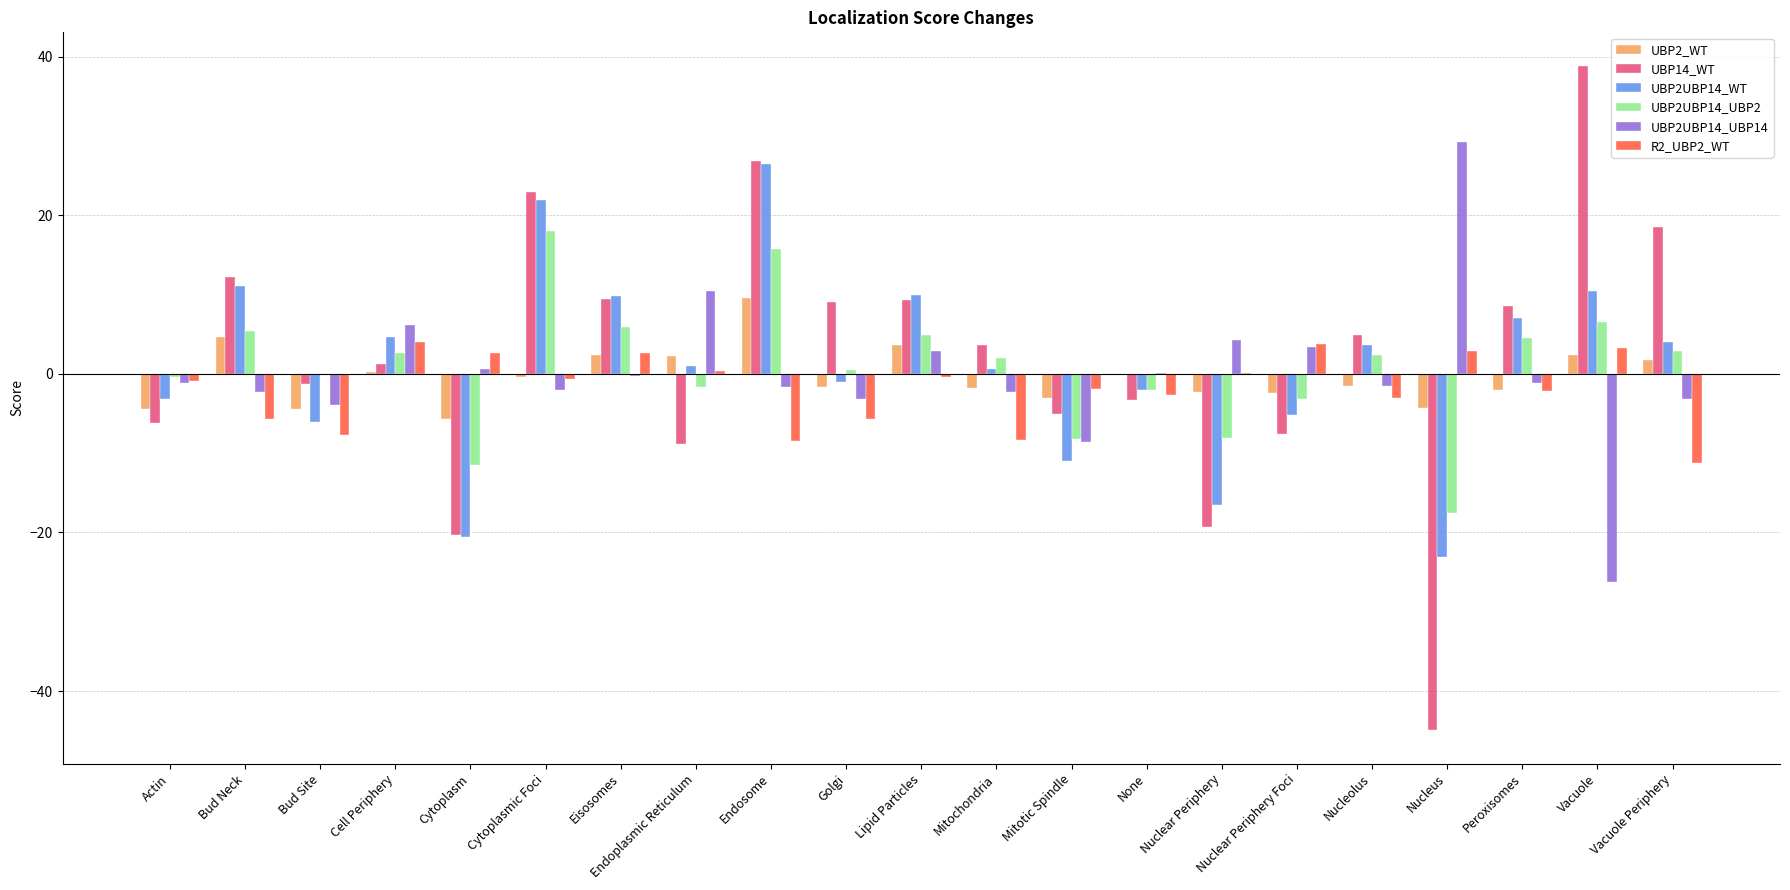

Is the value of UBP2_WT at Nuclear Periphery greater than the value of UBP14_WT at Mitochondria?

No